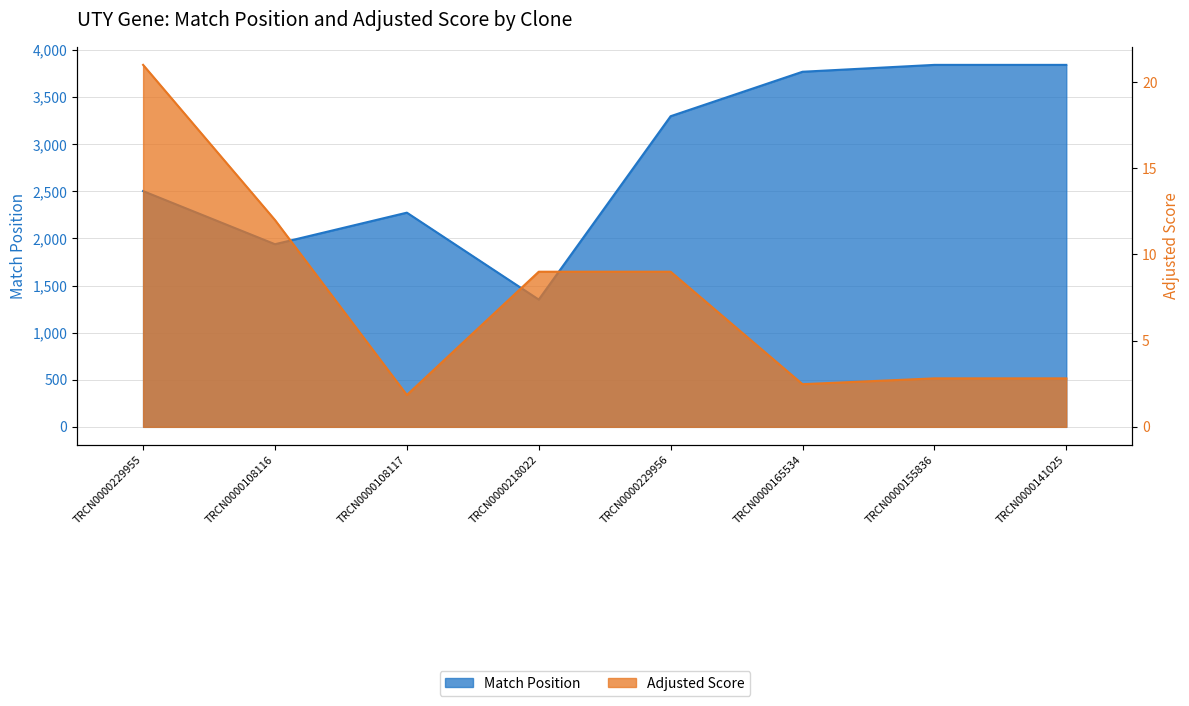

What is the label of the 7th point from the left?

TRCN0000155836